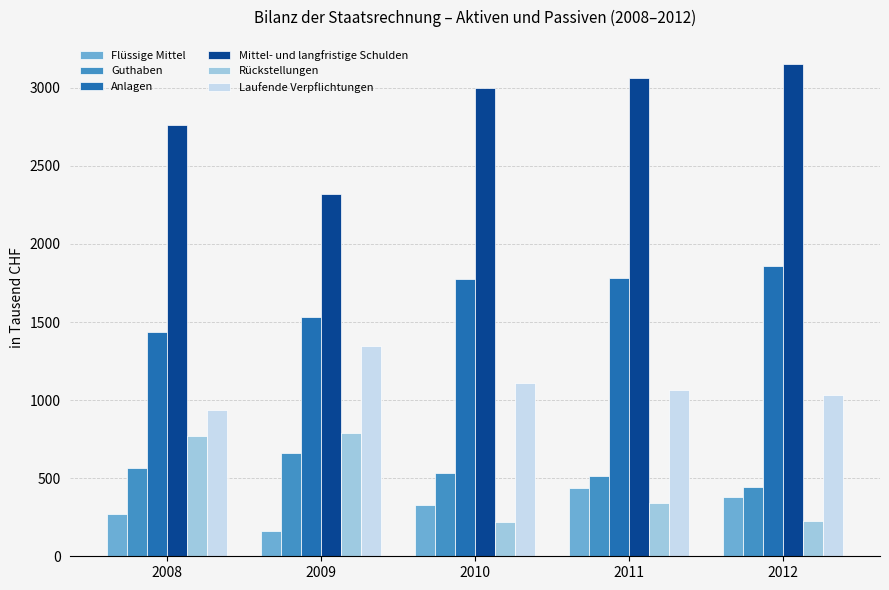

Which series has the largest range (max minus min)?

Mittel- und langfristige Schulden